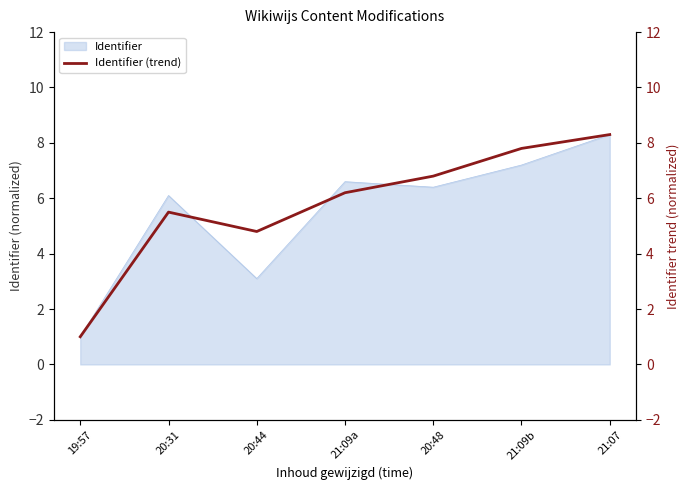

At which label does Identifier reach its minimum?

19:57